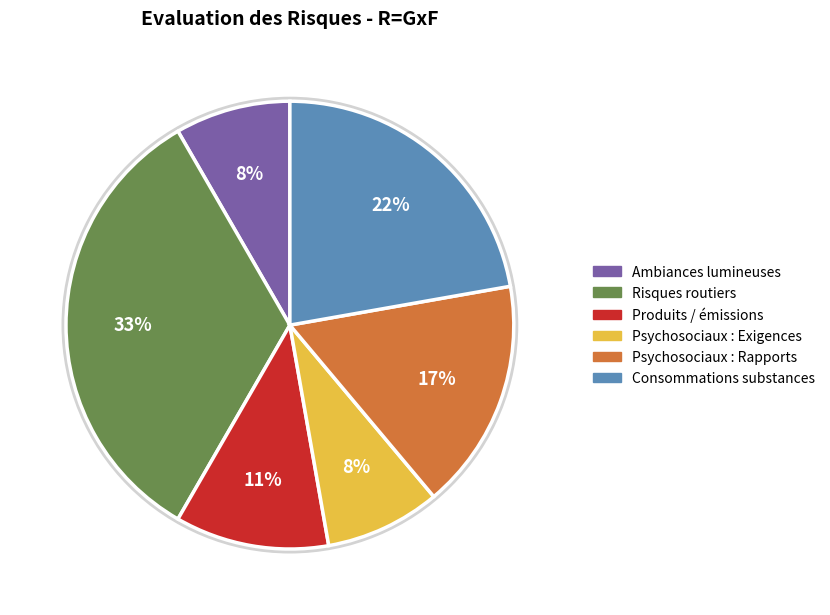

How many slices are in this pie chart?

6